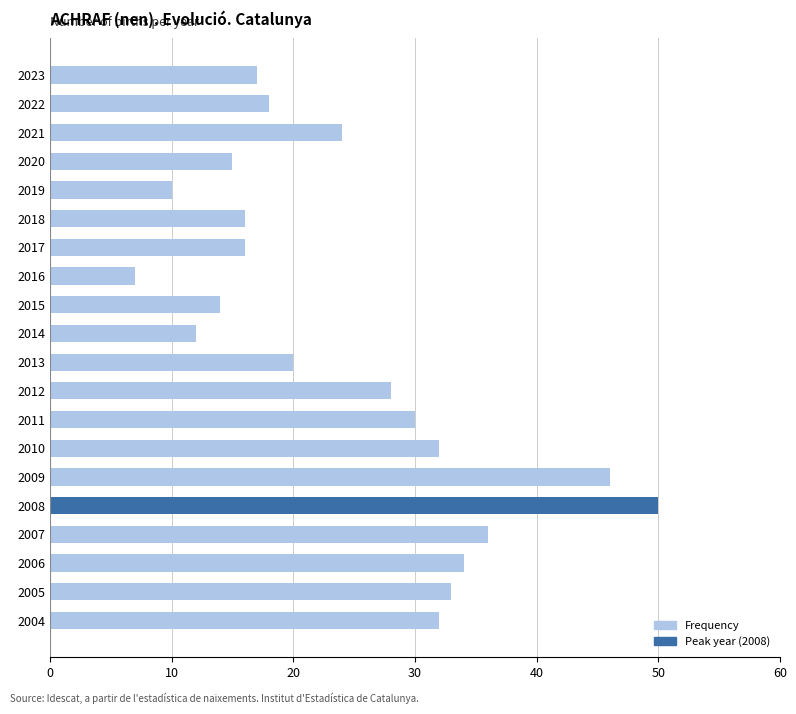

How many values are below 24?

10